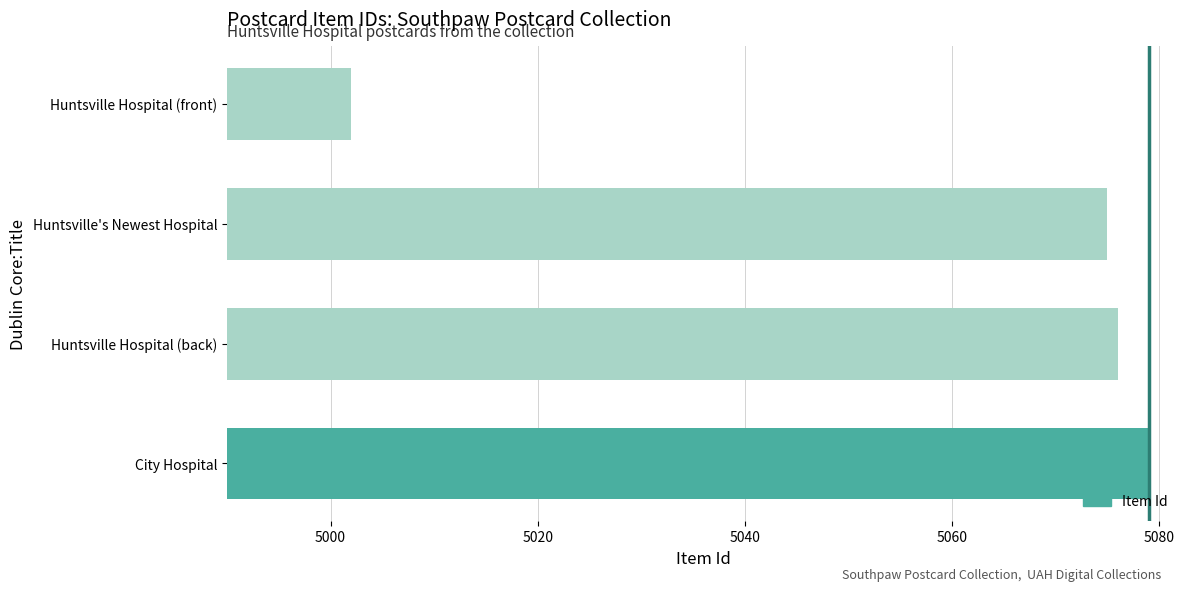

What is the difference between the values at Huntsville's Newest Hospital and City Hospital?

4